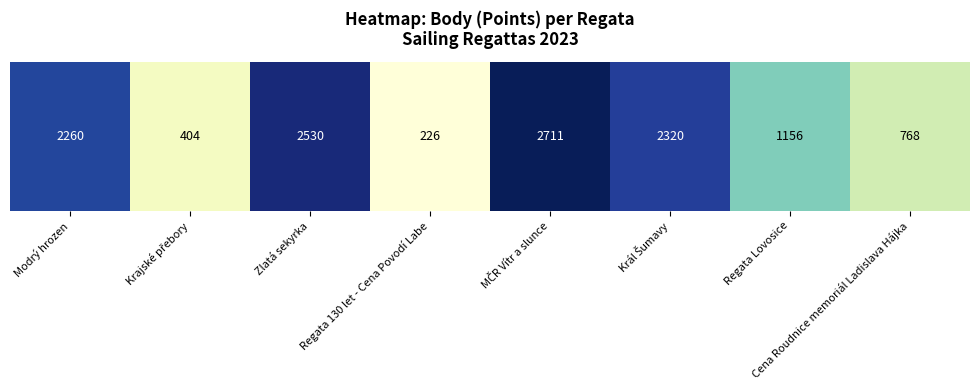

List the labels in order of value, largest first.

MČR Vítr a slunce, Zlatá sekyrka, Král Šumavy, Modrý hrozen, Regata Lovosice, Cena Roudnice memoriál Ladislava Hájka, Krajské přebory, Regata 130 let - Cena Povodí Labe